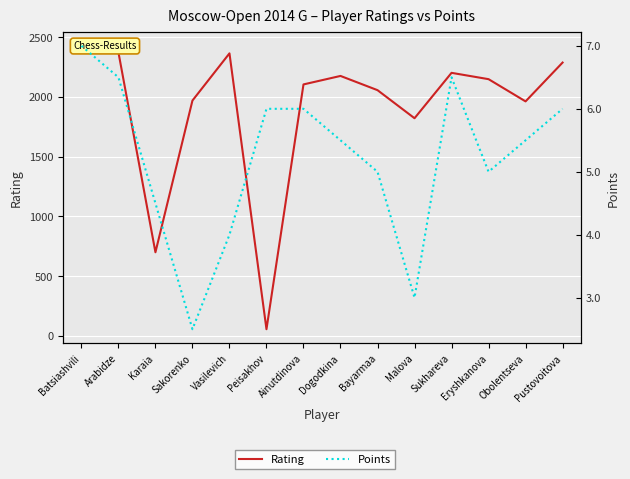

Where is the first local minimum for Rating?

Karaia